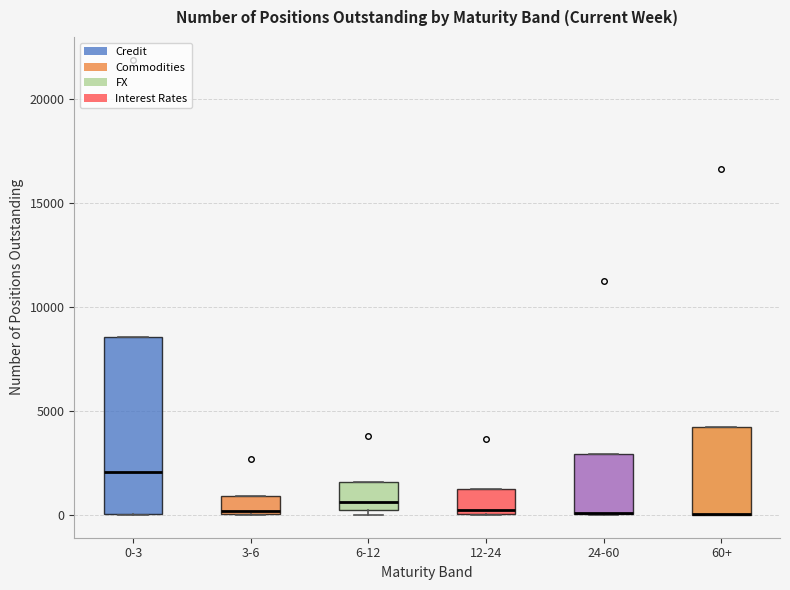

Reading left to right, transcribe this box plot: for each box, give where its median line is, the range the box spans, and where its two whiskers end, as read against the y-axis. The values are not printed on the chart, so give them approximately, as read against the axis.

0-3: median 2000, box 0 to 8500, whiskers 0 to 8500
3-6: median 0, box 0 to 1000, whiskers 0 to 1000
6-12: median 500 (just above the box's lower edge), box 500 to 1500, whiskers 0 to 1500
12-24: median 0 (just above the box's lower edge), box 0 to 1000, whiskers 0 to 1000
24-60: median 0 (drawn on the box's lower edge), box 0 to 3000, whiskers 0 to 3000
60+: median 0 (drawn on the box's lower edge), box 0 to 4000, whiskers 0 to 4000